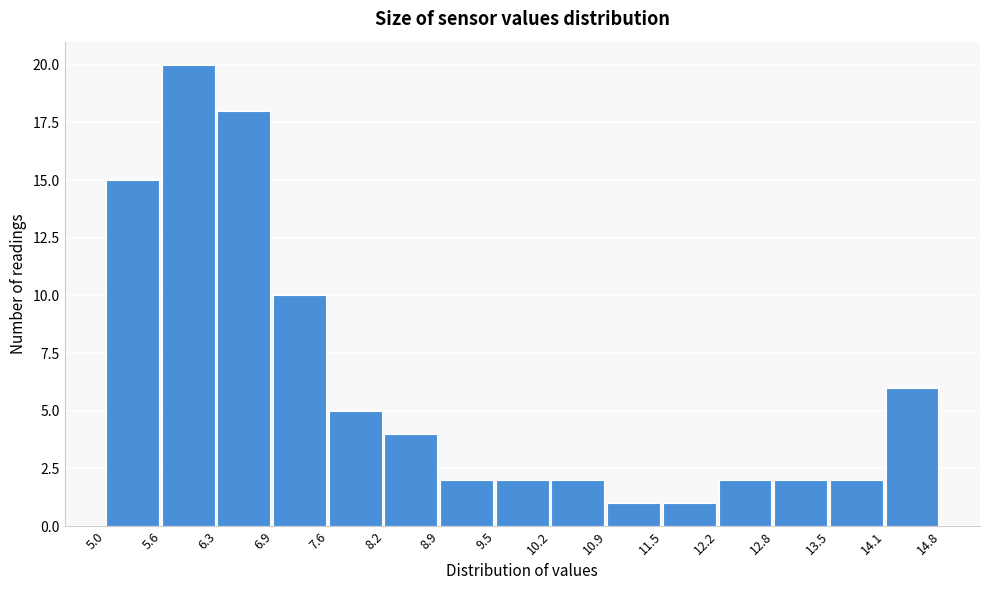

Reading left to right, list every bar in this chart as the range it spans on the x-axis followed by its height. The values are not printed on the chart, so give them approximately, as read against the axis.

5.0 to 5.6: 15
5.6 to 6.3: 20
6.3 to 6.9: 18
6.9 to 7.6: 10
7.6 to 8.2: 5
8.2 to 8.9: 4
8.9 to 9.5: 2
9.5 to 10.2: 2
10.2 to 10.9: 2
10.9 to 11.5: 1
11.5 to 12.2: 1
12.2 to 12.8: 2
12.8 to 13.5: 2
13.5 to 14.1: 2
14.1 to 14.8: 6